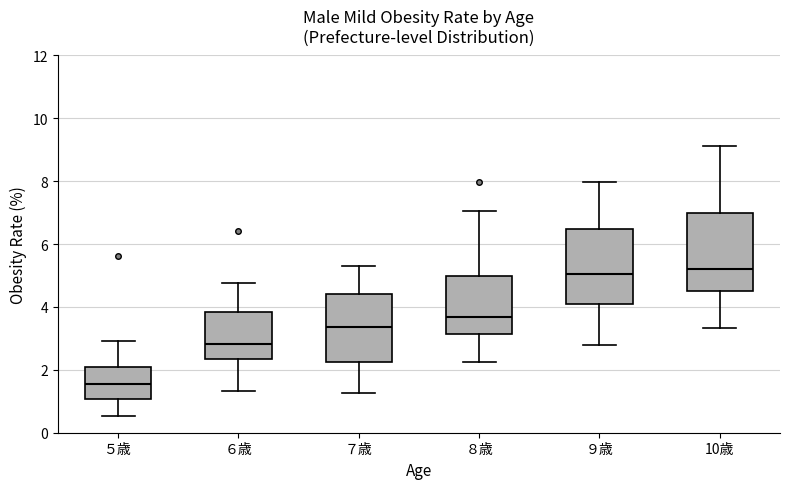

Where does the median line of the box for ５歳 sit on the y-axis? The values are not printed on the chart, so give them approximately, as read against the axis.

1.6